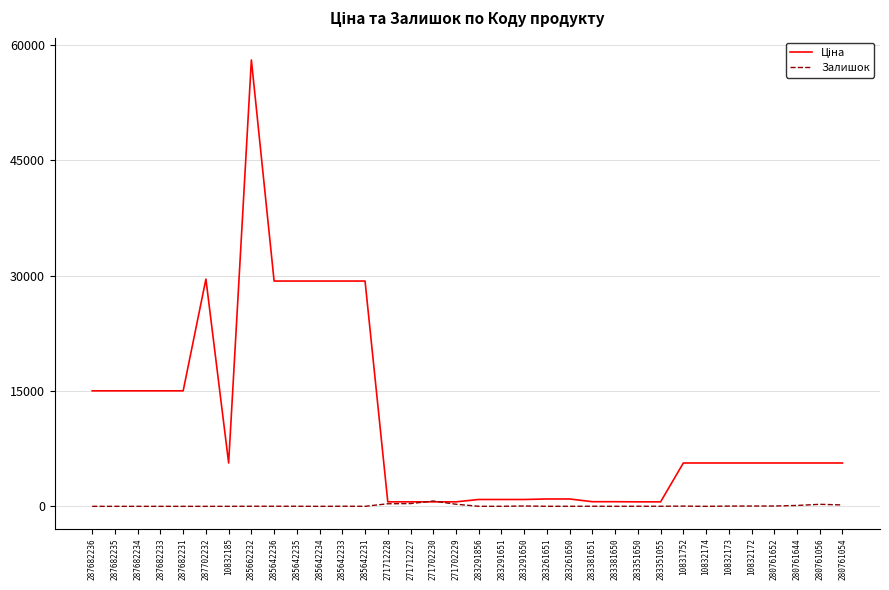

What is the difference between the highest and lowest values at 287682236?

15019.2